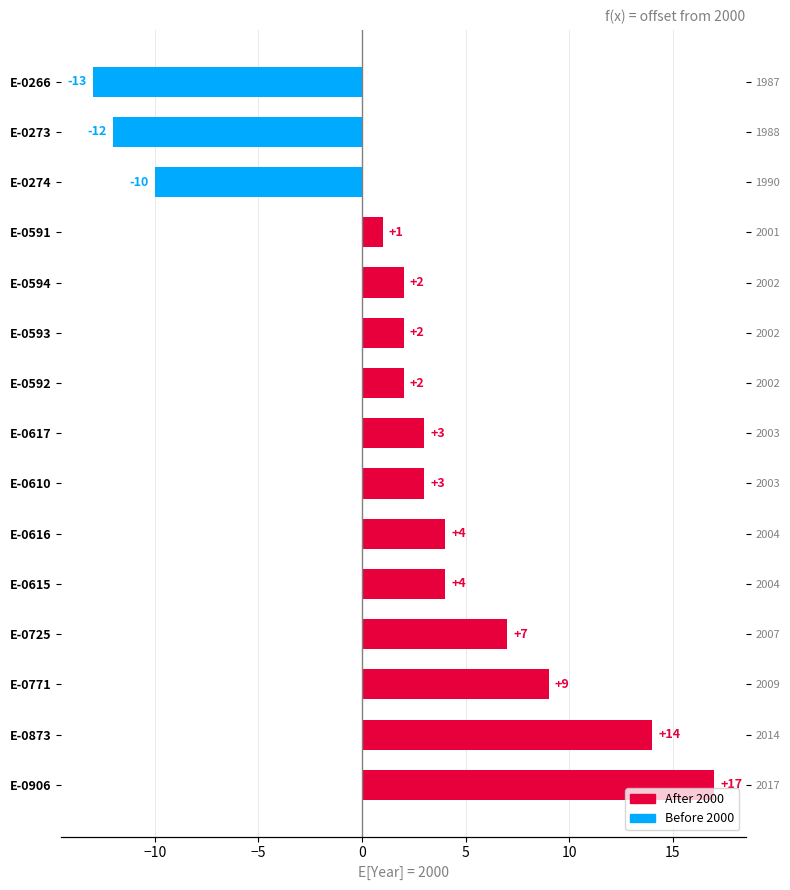

Count the number of values greater than 3.

6